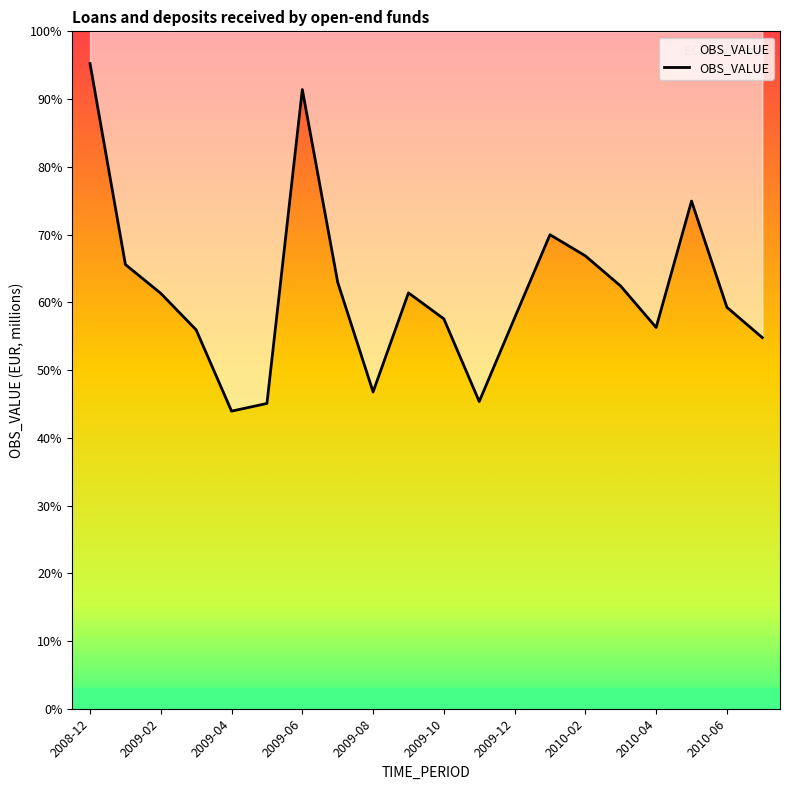

At which category does the chart reach its peak across all series?

2008-12